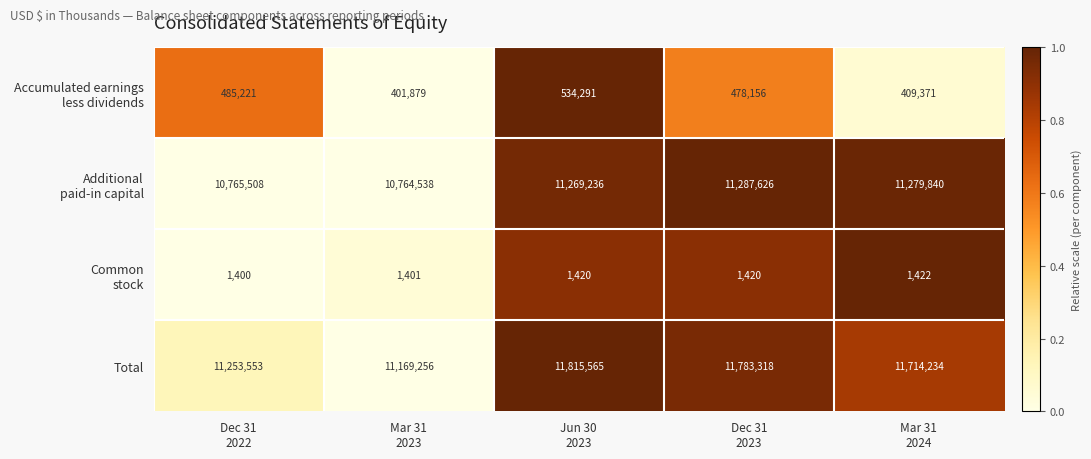

Which series has the largest range (max minus min)?

Total